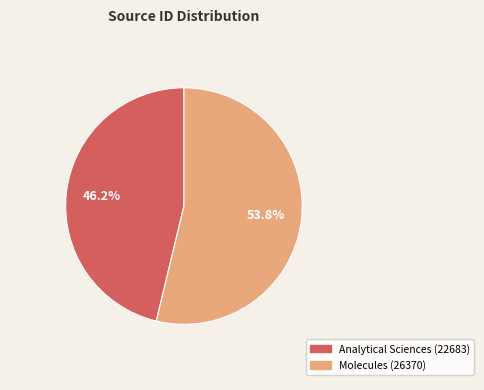

Count the number of slices in the pie.

2